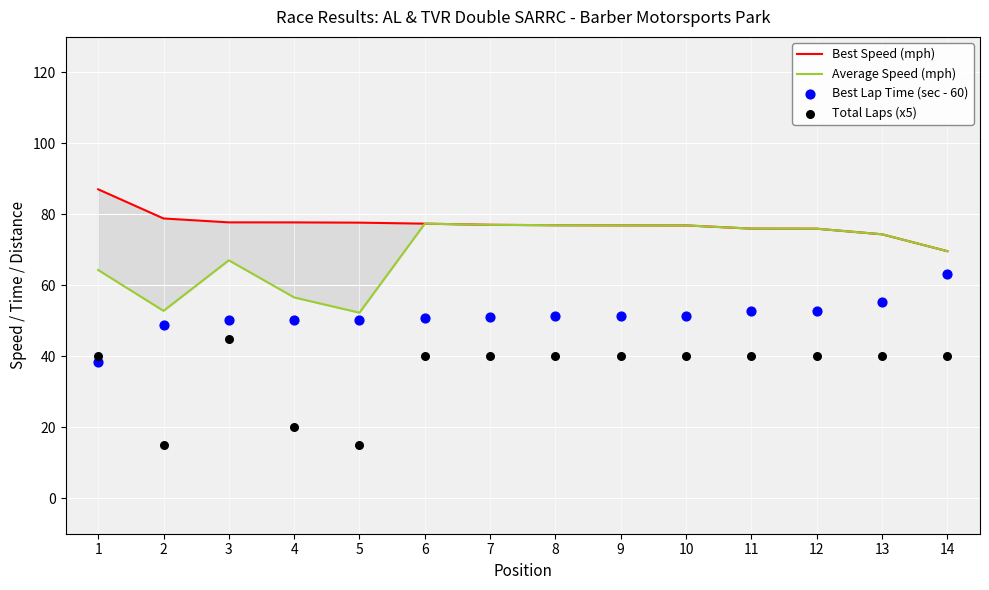

At how many categories does at least one series exceed 35?

14